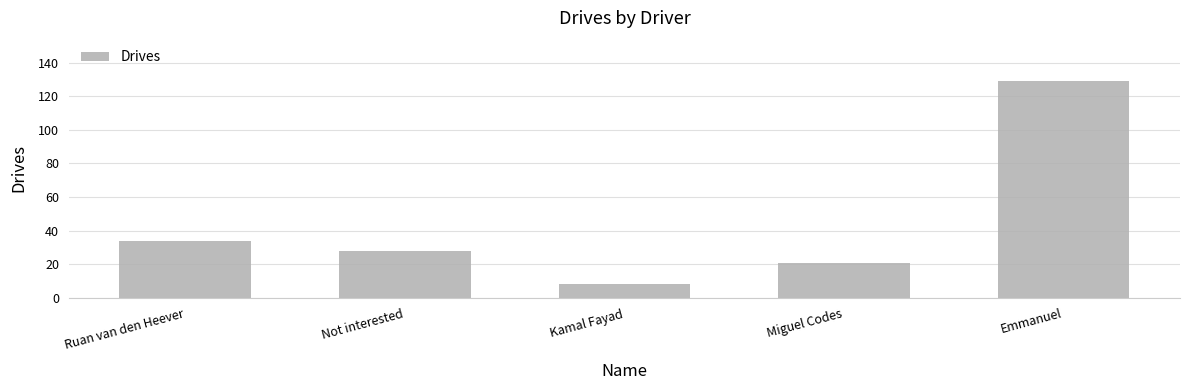

What is the label of the 3rd bar from the left?

Kamal Fayad